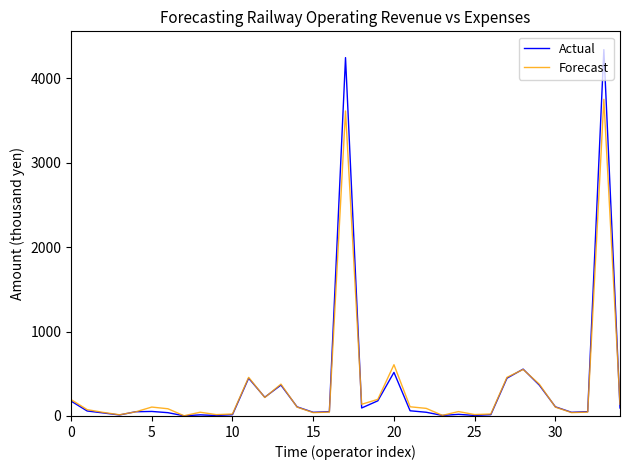

What is the maximum value shown in the chart?

4337.6